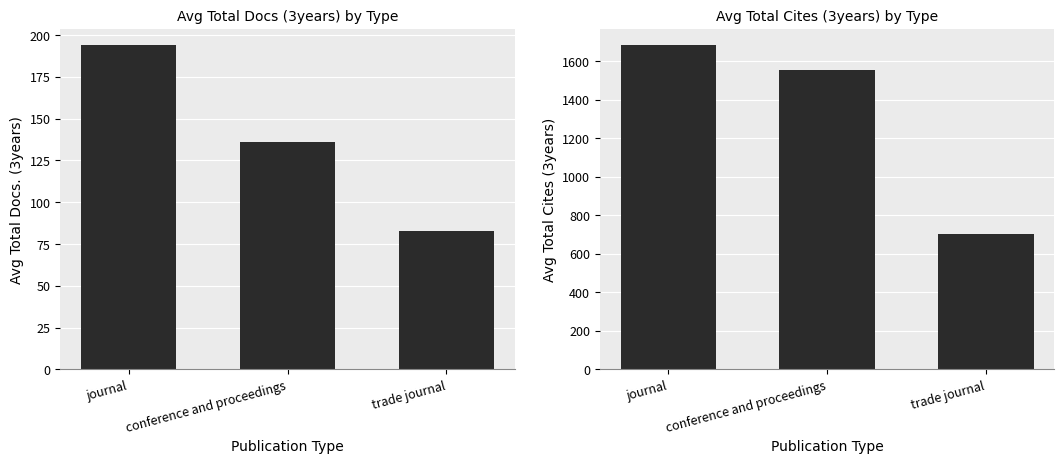

What is the total value across all series at trade journal?

786